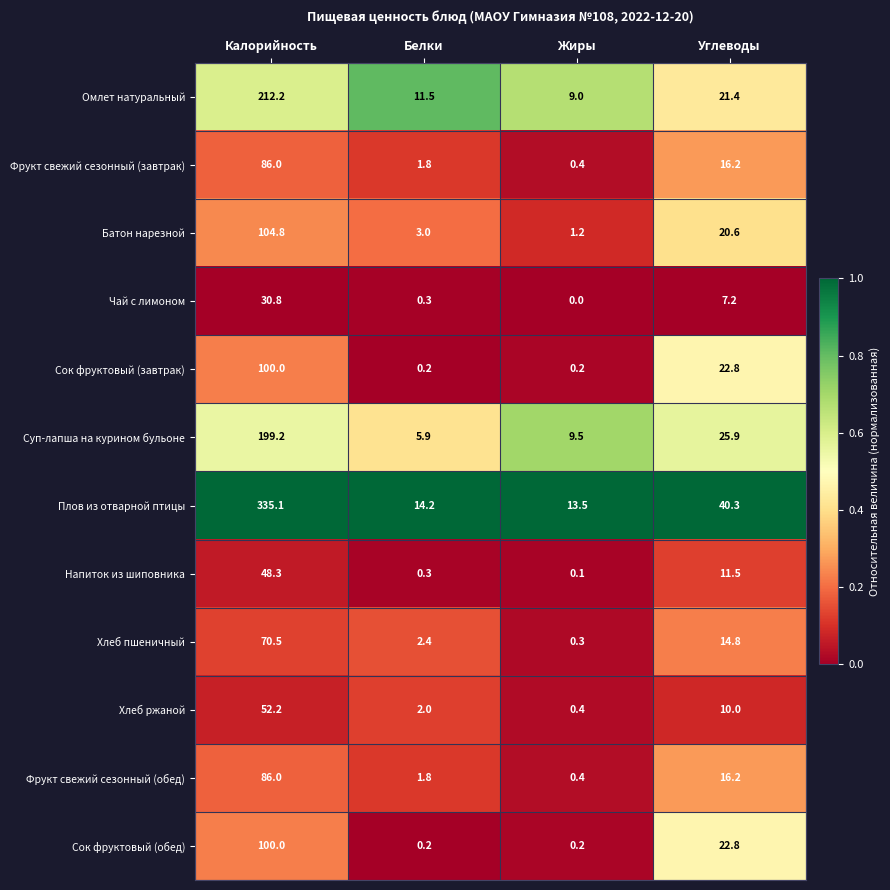

What is the maximum value shown in the chart?

335.1